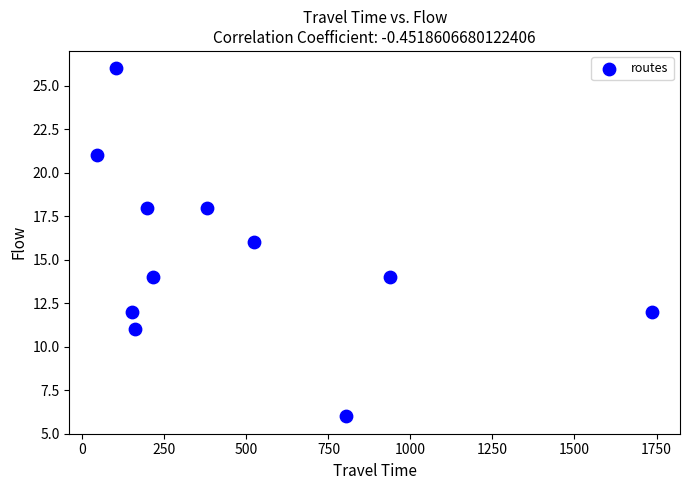

What is the average Y value?

15